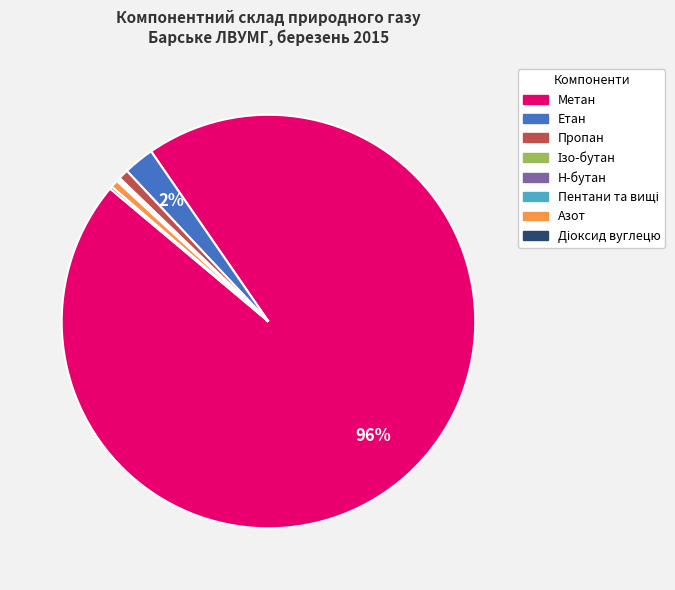

What percentage is the Пропан slice, to the nearest percent?

1%